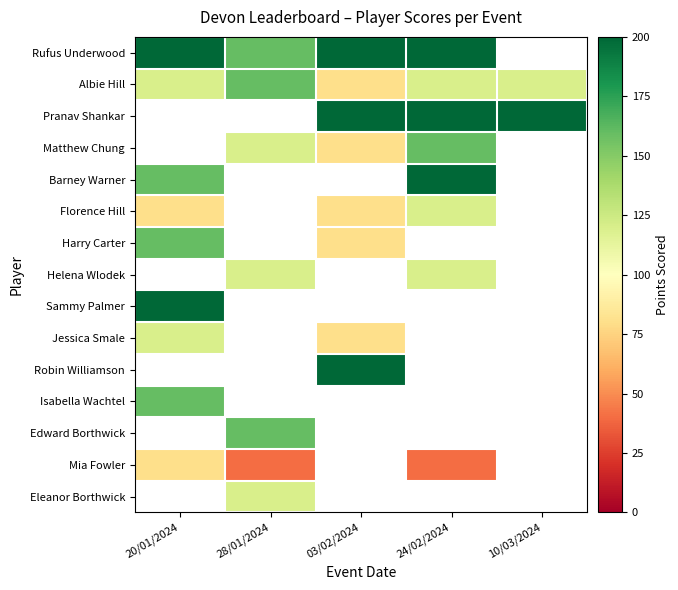

Read the Albie Hill value at 24/02/2024.

120.0